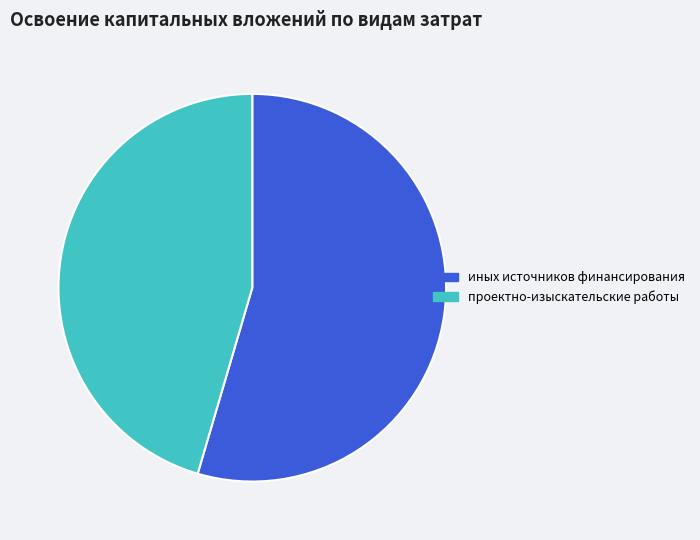

Which slice represents more than half of the pie?

иных источников финансирования